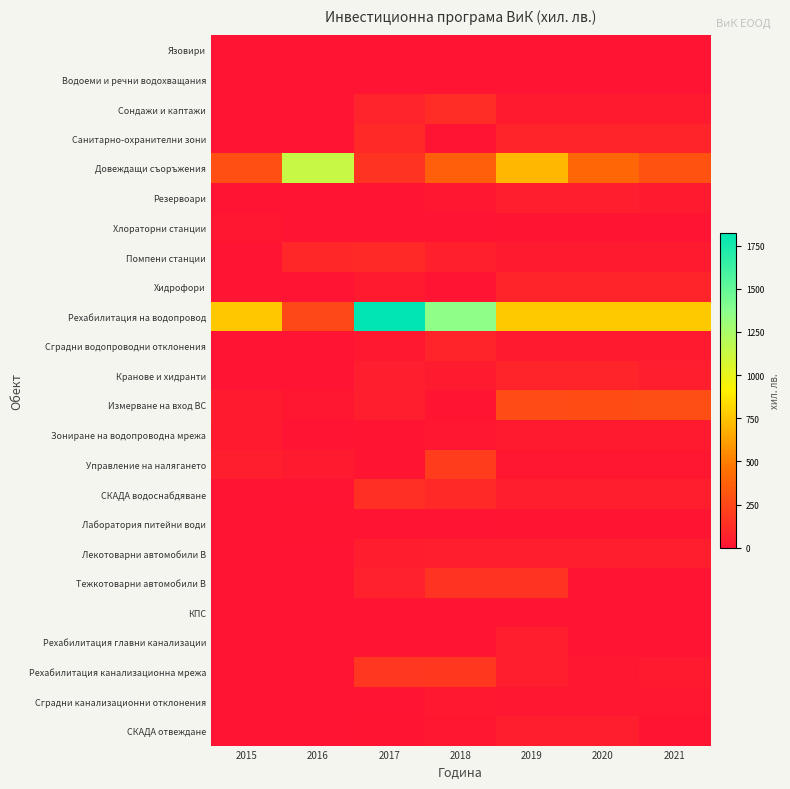

Which series changed the most between 2017 and 2019?

Рехабилитация на водопровод